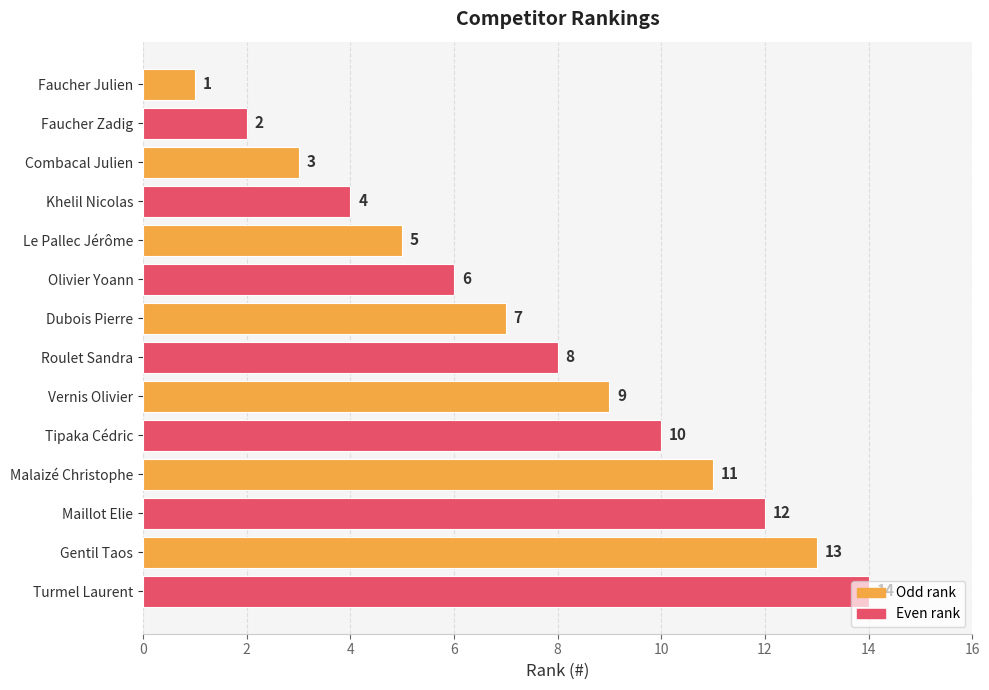

True or false: the data shows 5 at Le Pallec Jérôme.

True